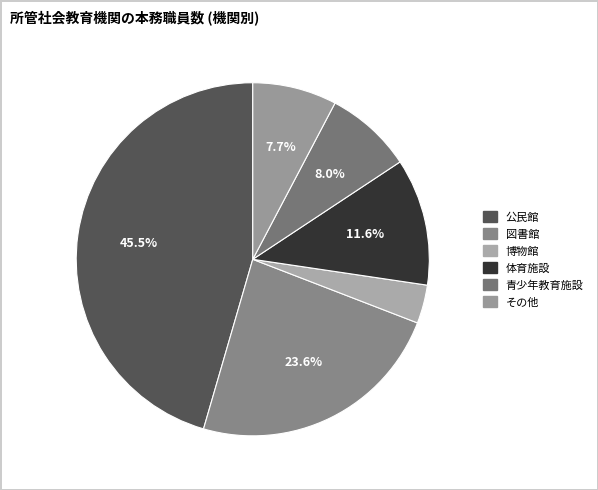

Is it true that 青少年教育施設 is 13% of the pie?

False